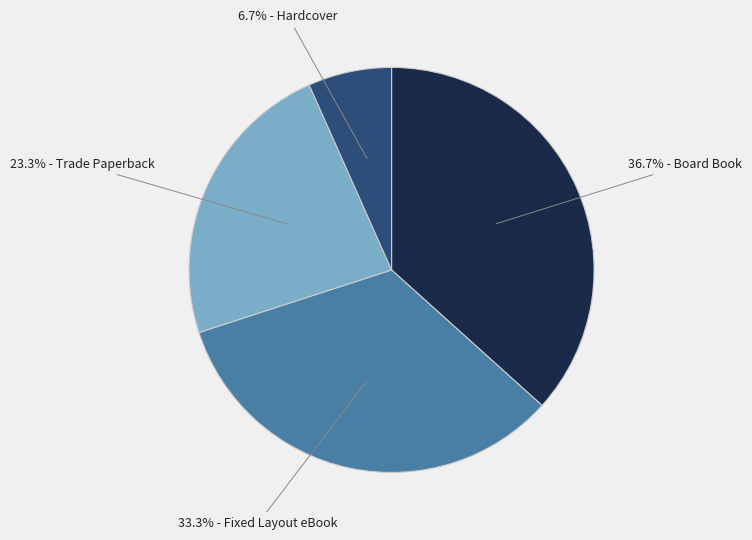

How many segments does this pie chart have?

4